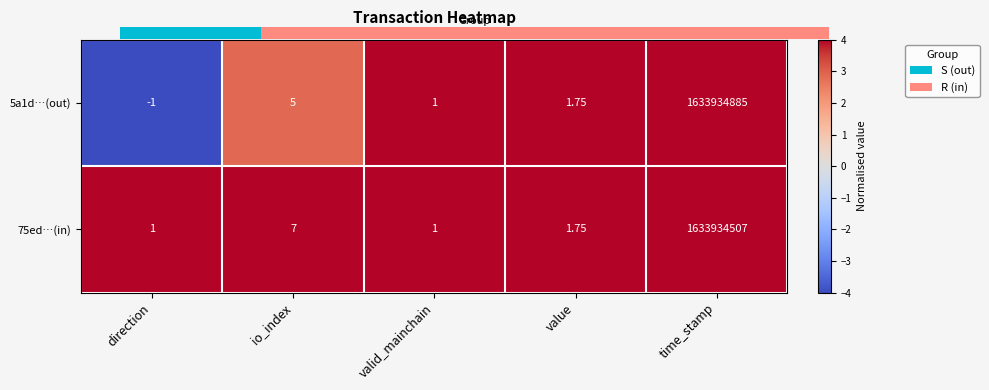

Where does the 5a1d…(out) series first go above 1?

io_index